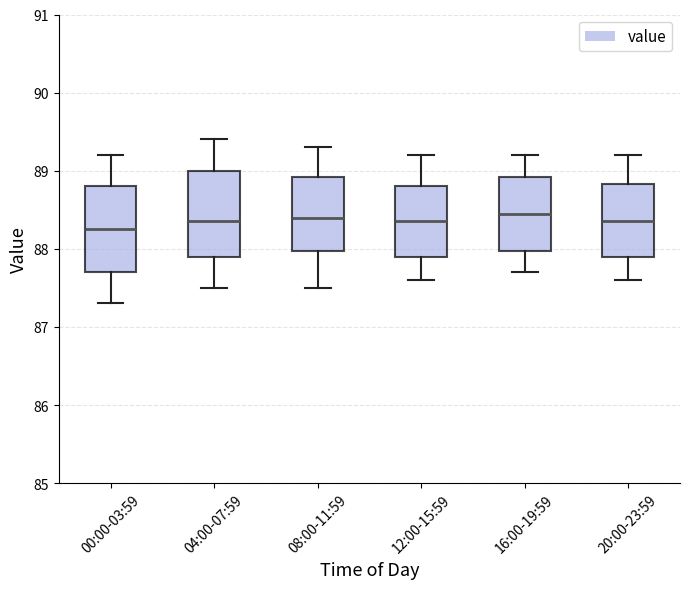

Where does the lower whisker of the box for 16:00-19:59 end on the y-axis? The values are not printed on the chart, so give them approximately, as read against the axis.

87.7